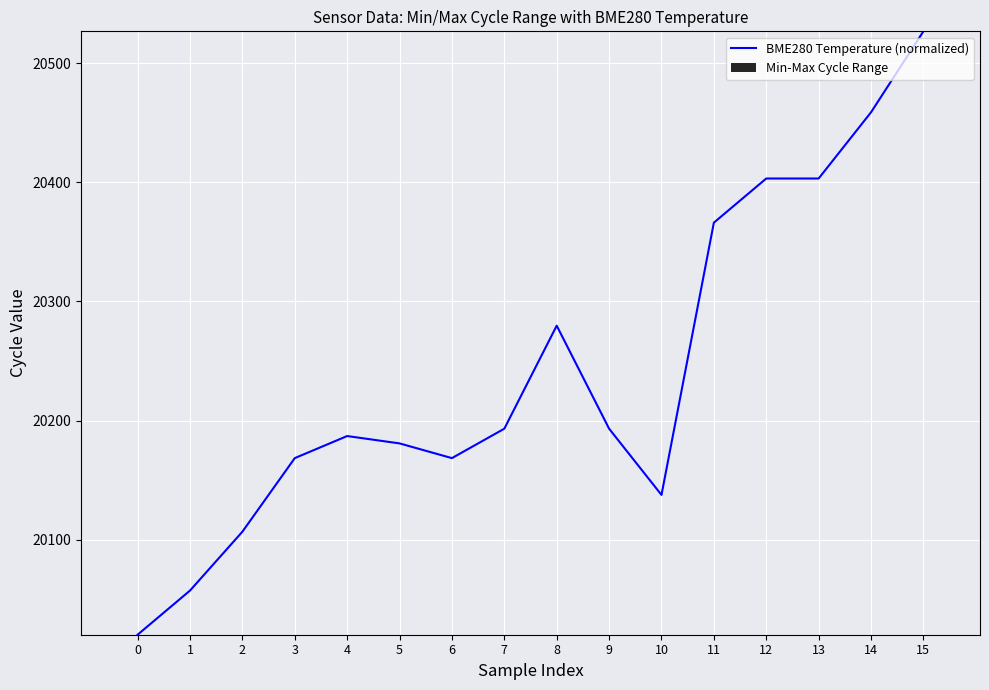

The value at 7 is 10050.1. True or false?

False